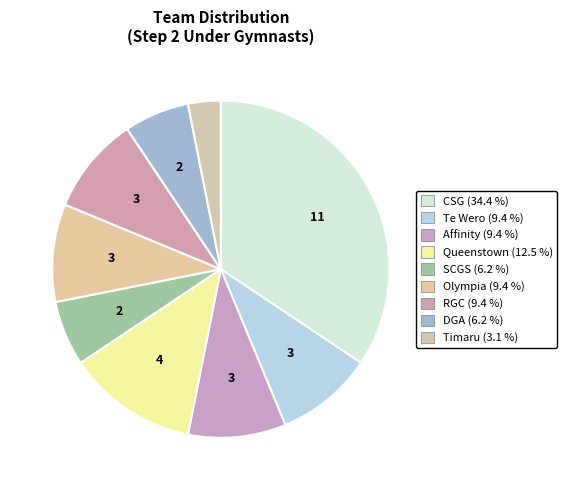

What percentage is the Olympia slice, to the nearest percent?

9%